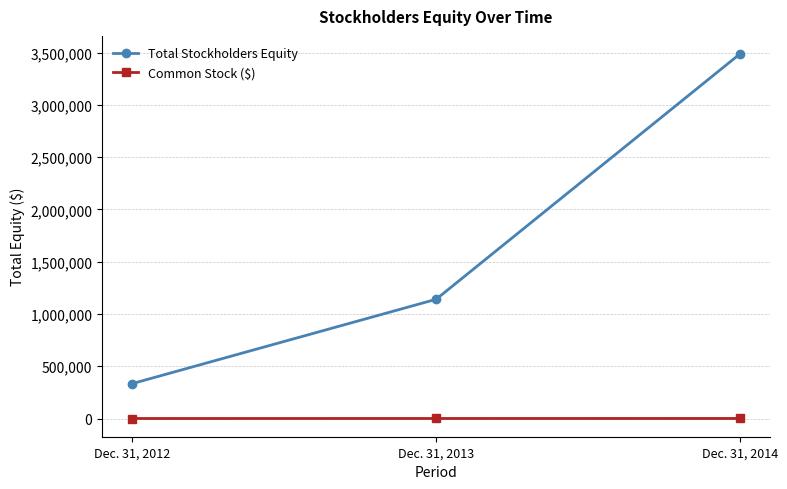

What is the sum of all Common Stock ($) values?

984